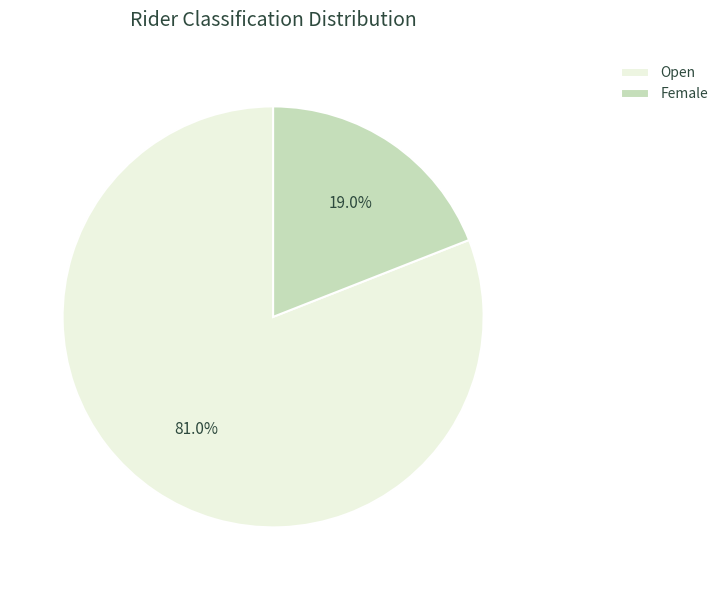

What is the majority slice?

Open